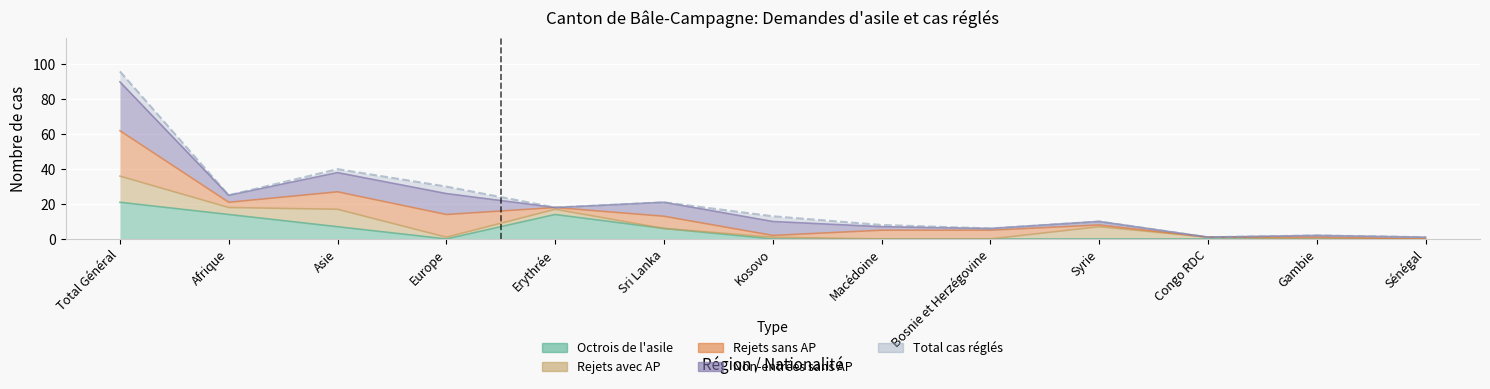

How many intersections are there between Non-entrées sans AP and Rejets sans AP?

4